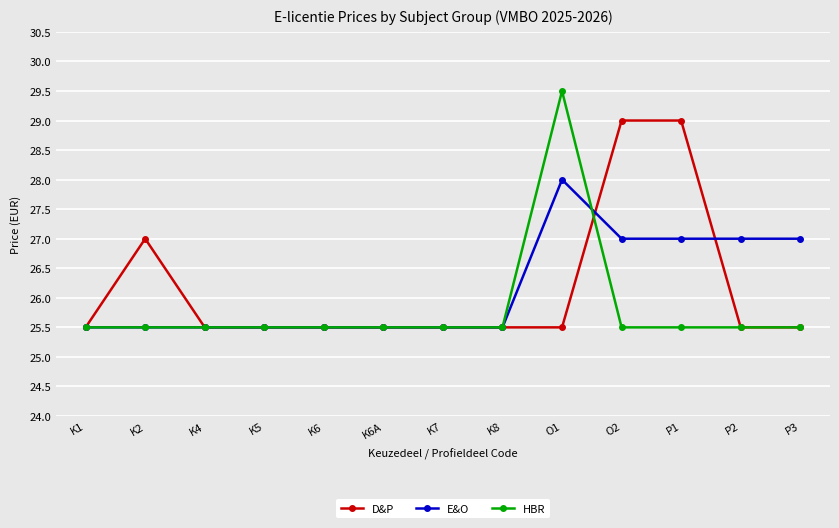

Rank the series by their maximum value, from highest to lowest.

HBR, D&P, E&O